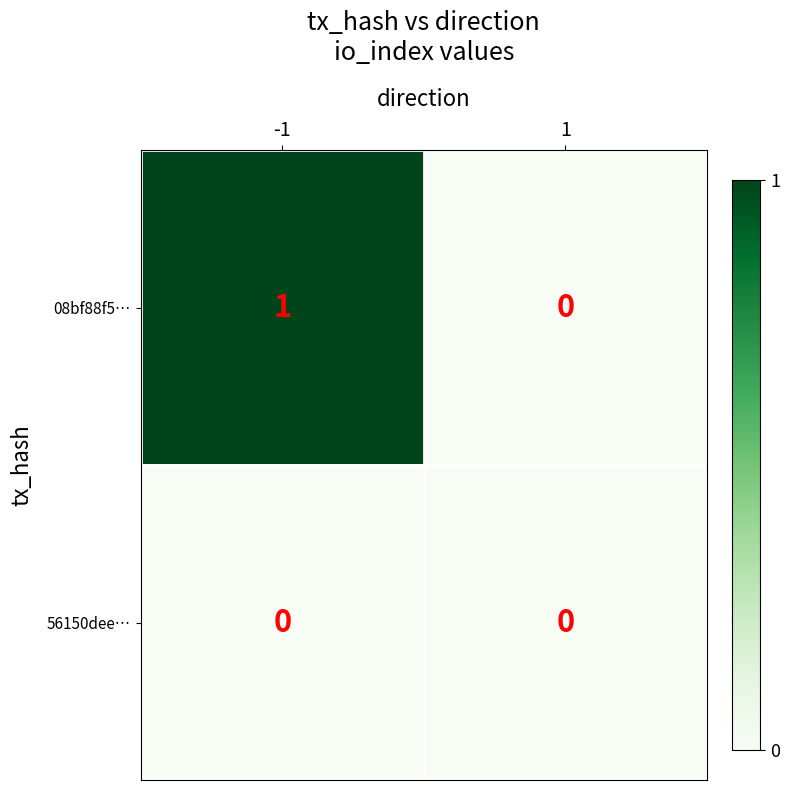

Which series has the widest spread of values?

08bf88f5…